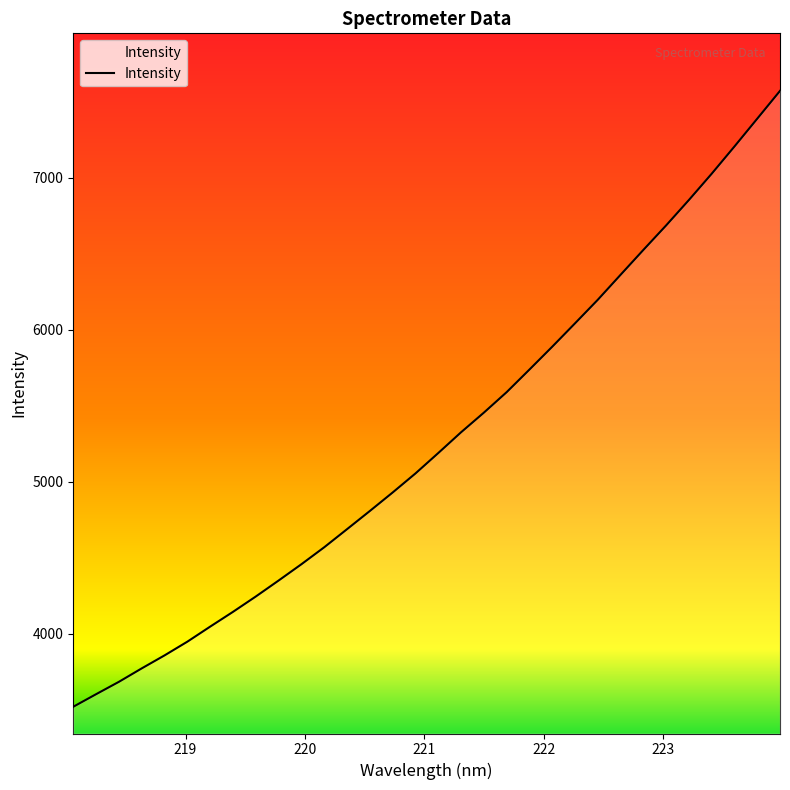

How many categories are shown in the chart?

32